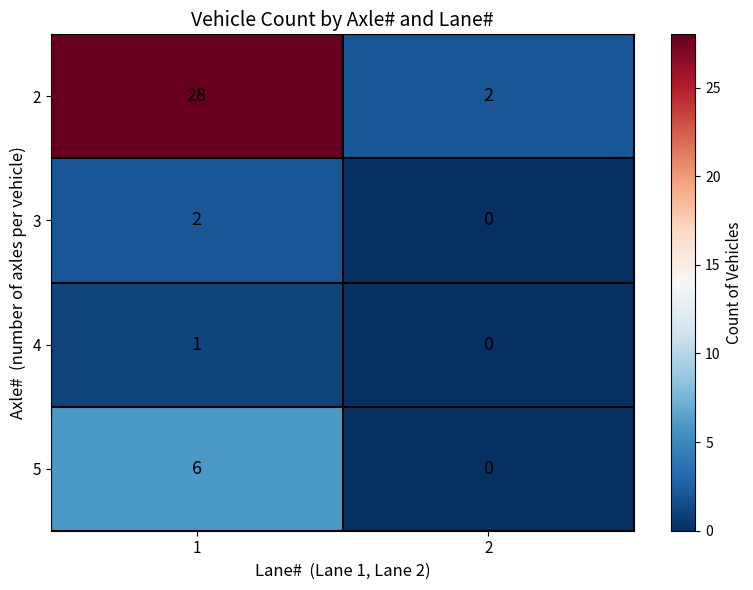

How many positive values does the 3 series have?

1